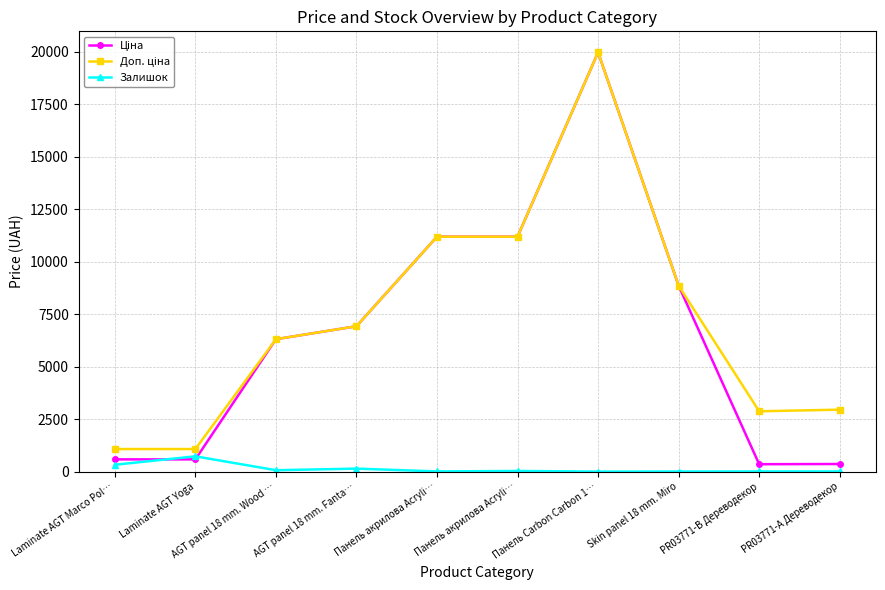

What is the difference between the maximum and minimum values in the Доп. ціна series?

18882.5